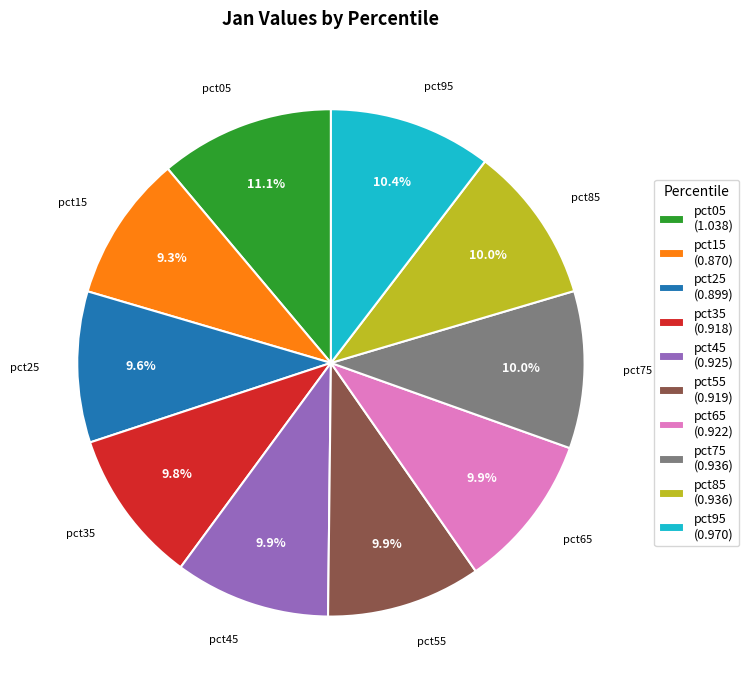

Is pct75 (0.936) the majority of the pie?

No